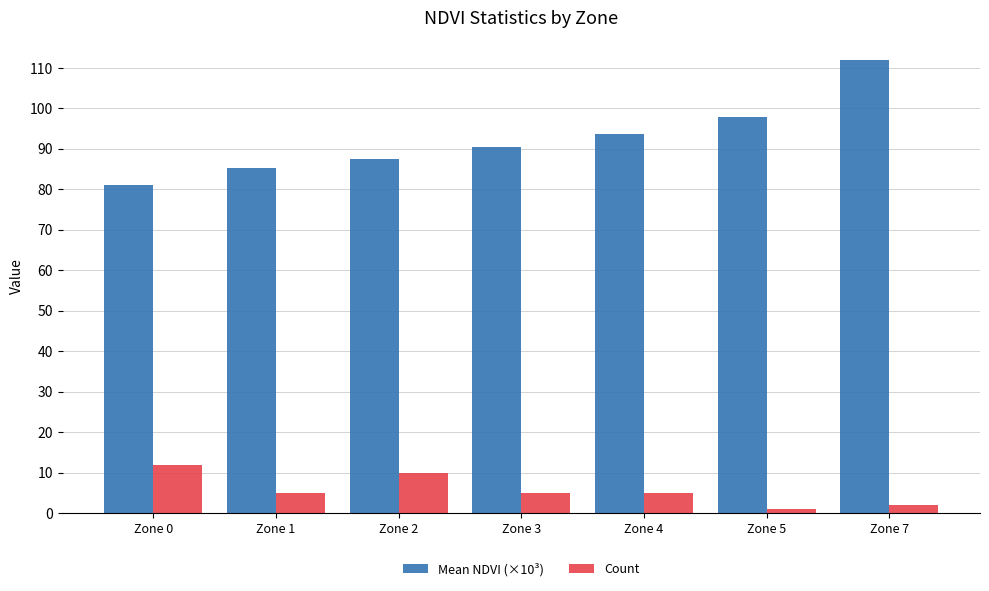

What is the sum of the Mean NDVI (×10³) values at Zone 2 and Zone 5?

185.6